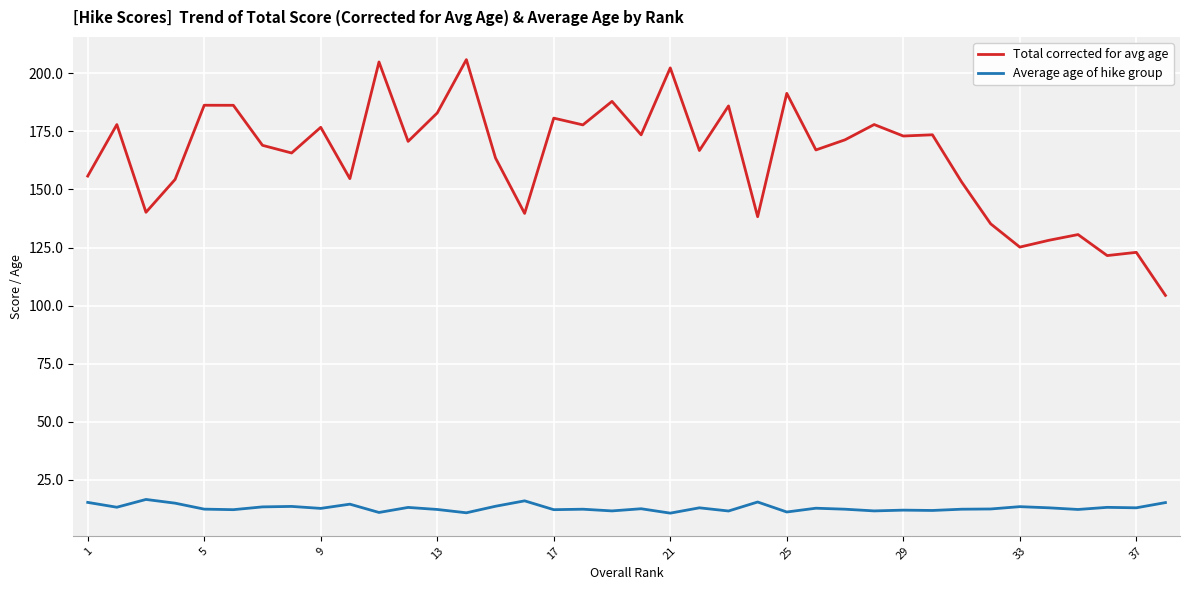

What is the greatest value displayed?

205.8